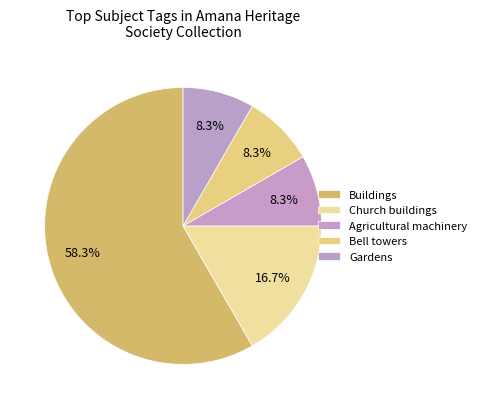

True or false: Agricultural machinery accounts for 1% of the total.

False